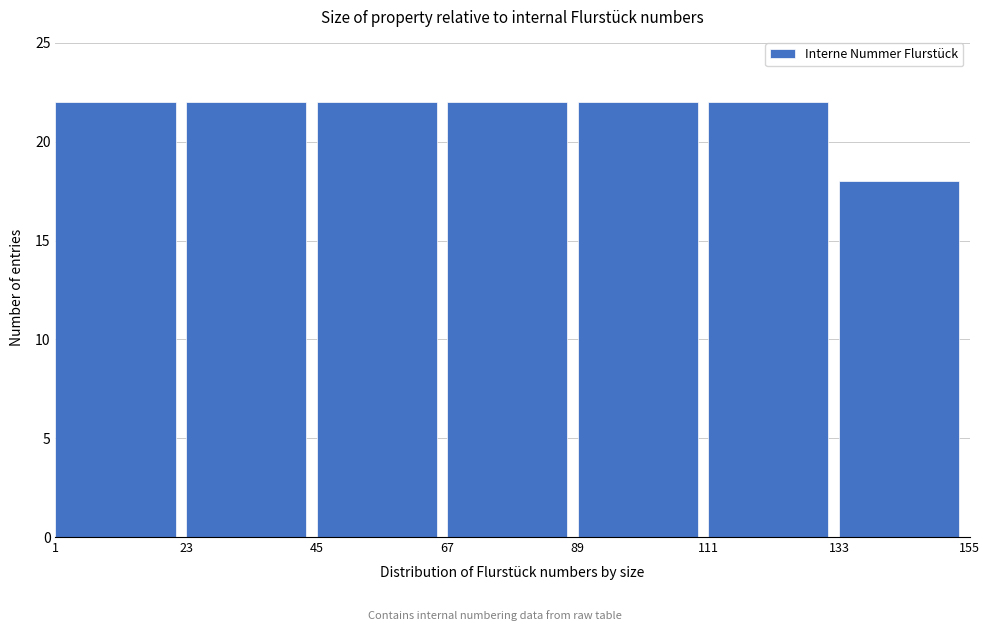

Reading left to right, transcribe this chart: for each bar, give the range it covers on the x-axis and its height. The values are not printed on the chart, so give them approximately, as read against the axis.

1 to 23: 22
23 to 45: 22
45 to 67: 22
67 to 89: 22
89 to 111: 22
111 to 133: 22
133 to 155: 18